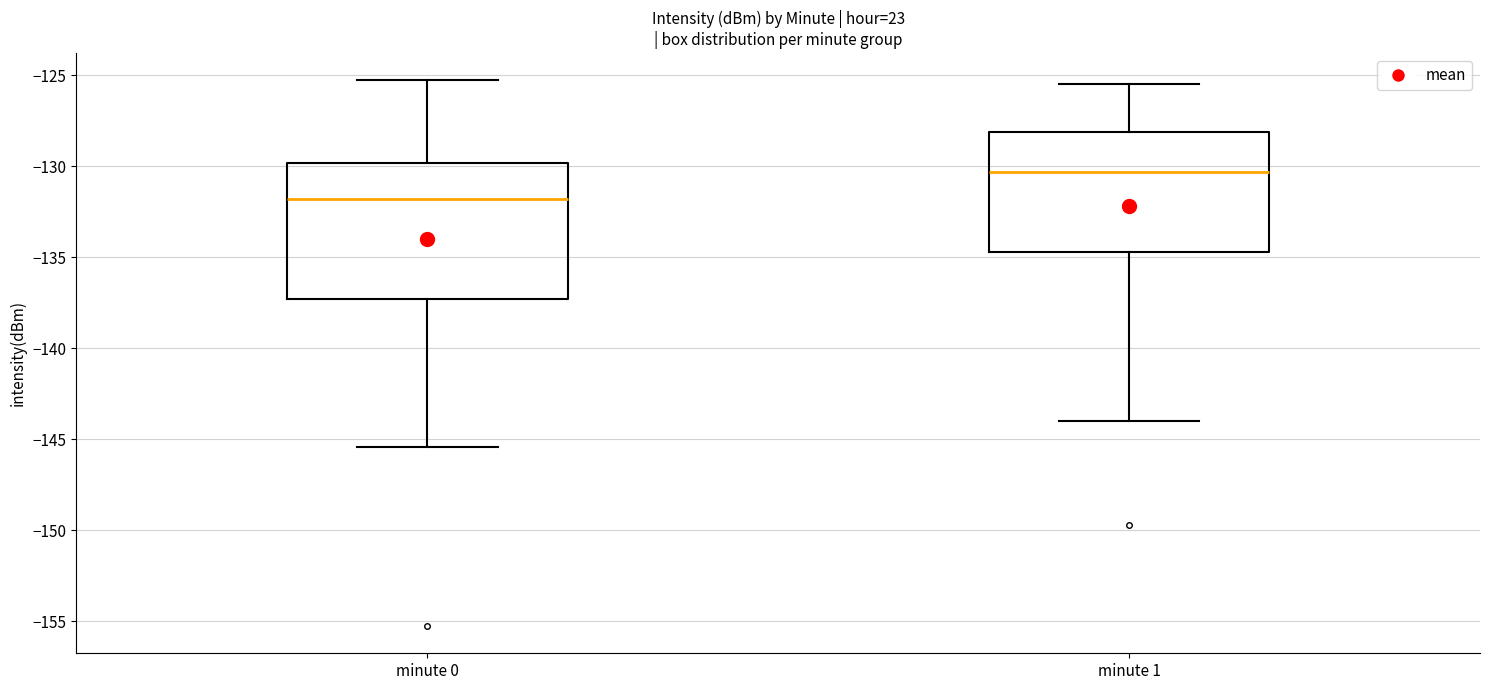

Reading left to right, read every box against the y-axis: the position of its median line, the range the box covers, and the ends of its whiskers. The values are not printed on the chart, so give them approximately, as read against the axis.

minute 0: median -132.0, box -137.5 to -130.0, whiskers -145.5 to -125.5
minute 1: median -130.5, box -134.5 to -128.0, whiskers -144.0 to -125.5